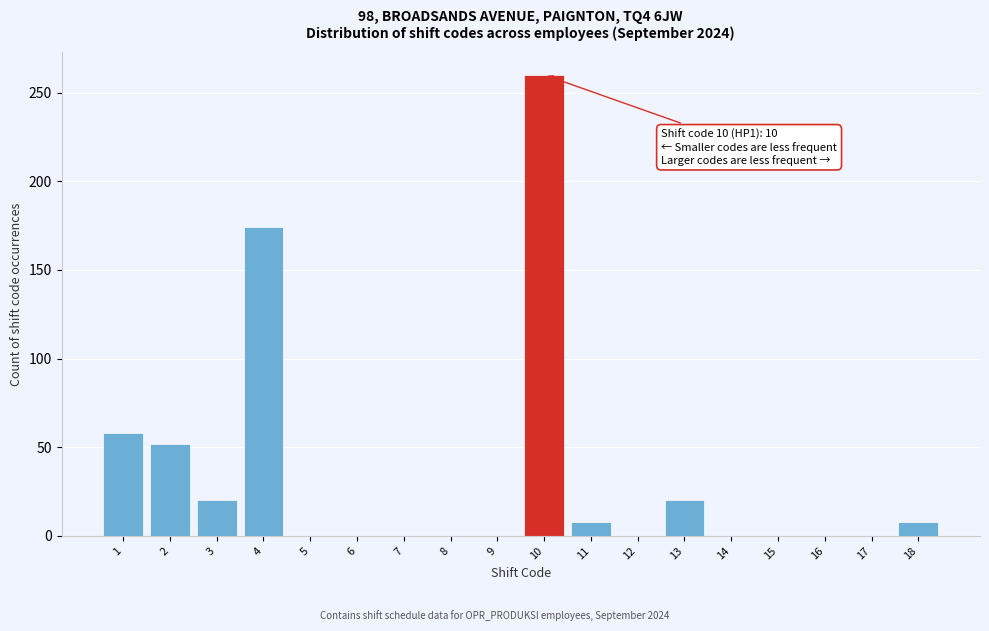

Reading left to right, transcribe all the data shown in this chart.

1=58	2=52	3=20	4=174	5=0	6=0	7=0	8=0	9=0	10=260	11=8	12=0	13=20	14=0	15=0	16=0	17=0	18=8